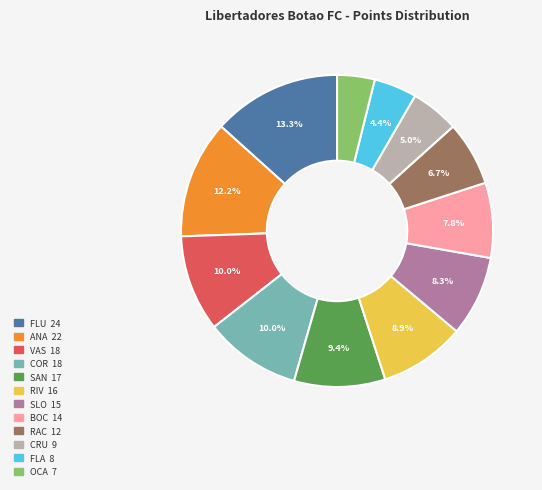

Is it true that BOC is 1% of the pie?

False